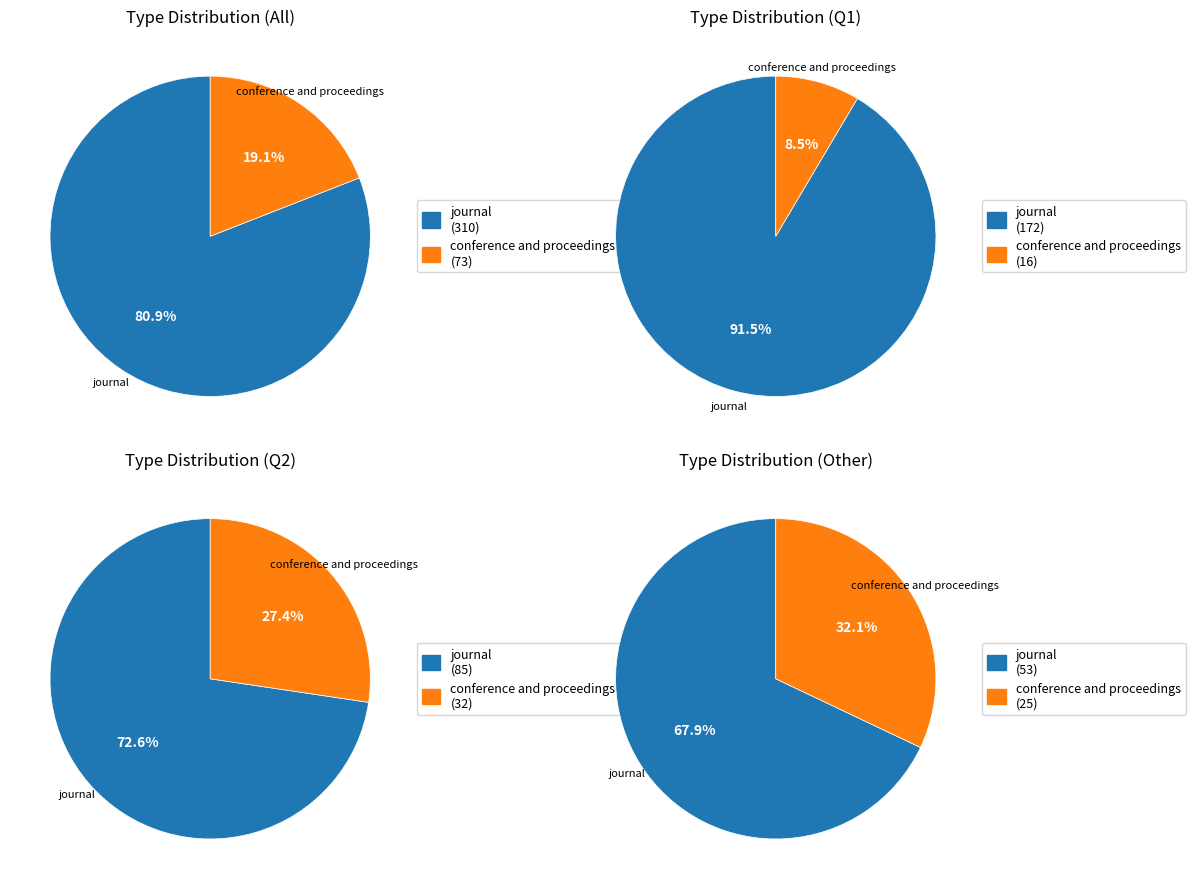

Between journal and conference and proceedings, which is larger?

journal